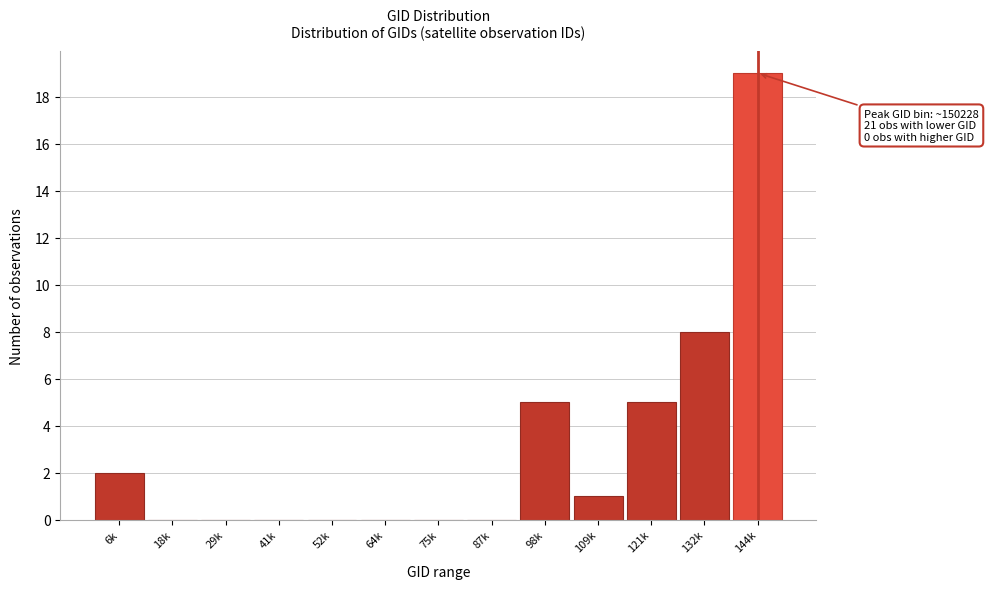

Reading left to right, transcribe all the data shown in this chart.

6k=2	18k=0	29k=0	41k=0	52k=0	64k=0	75k=0	87k=0	98k=5	109k=1	121k=5	132k=8	144k=19